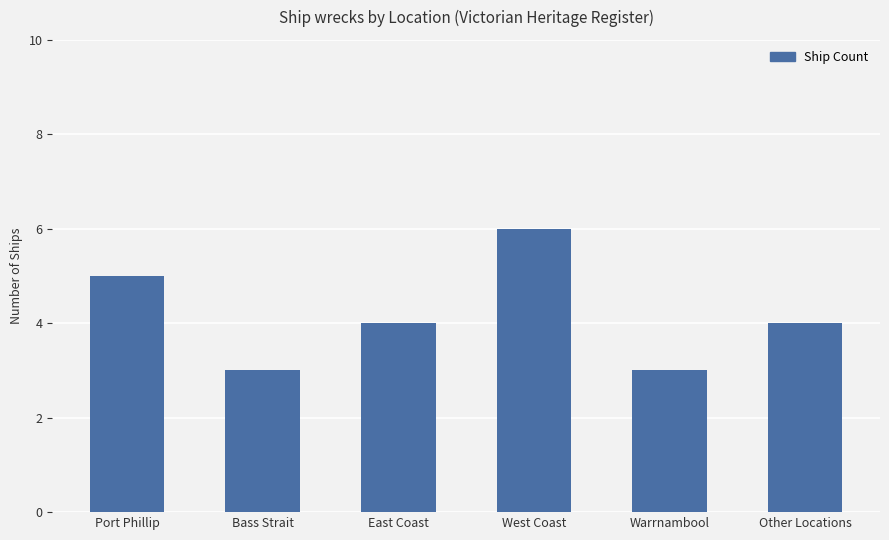

Are the bars horizontal?

No